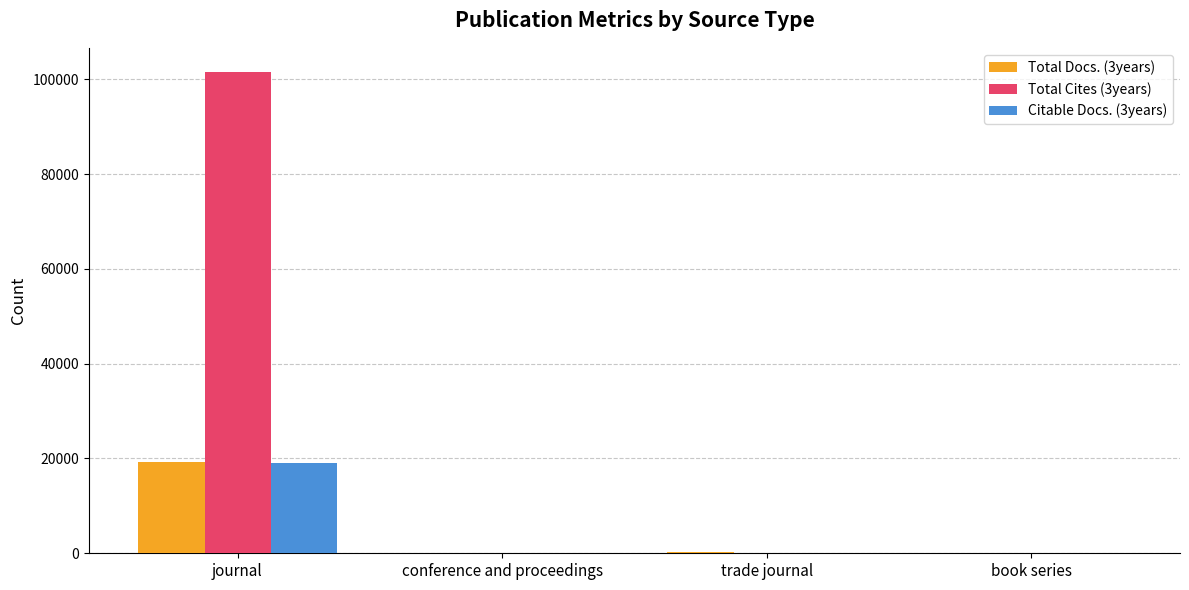

Count the number of data series in this chart.

3